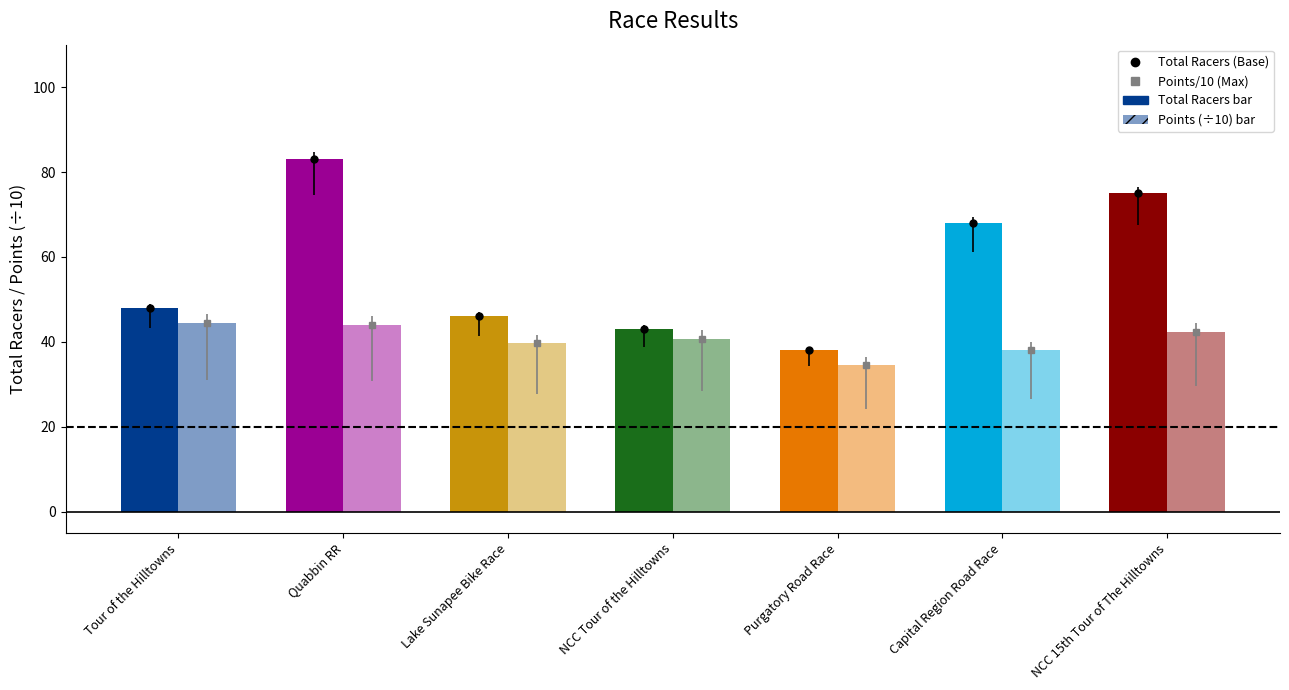

How many bars are there in total?

14